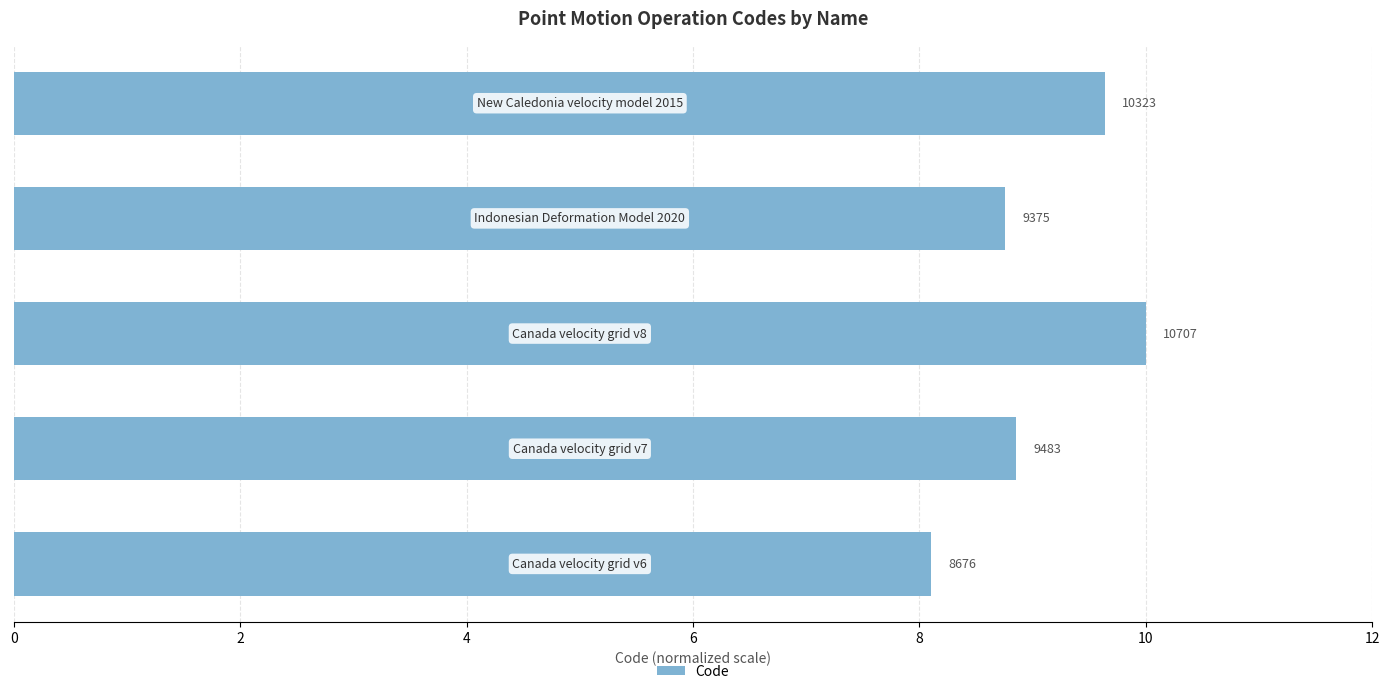

How many bars are there in total?

5